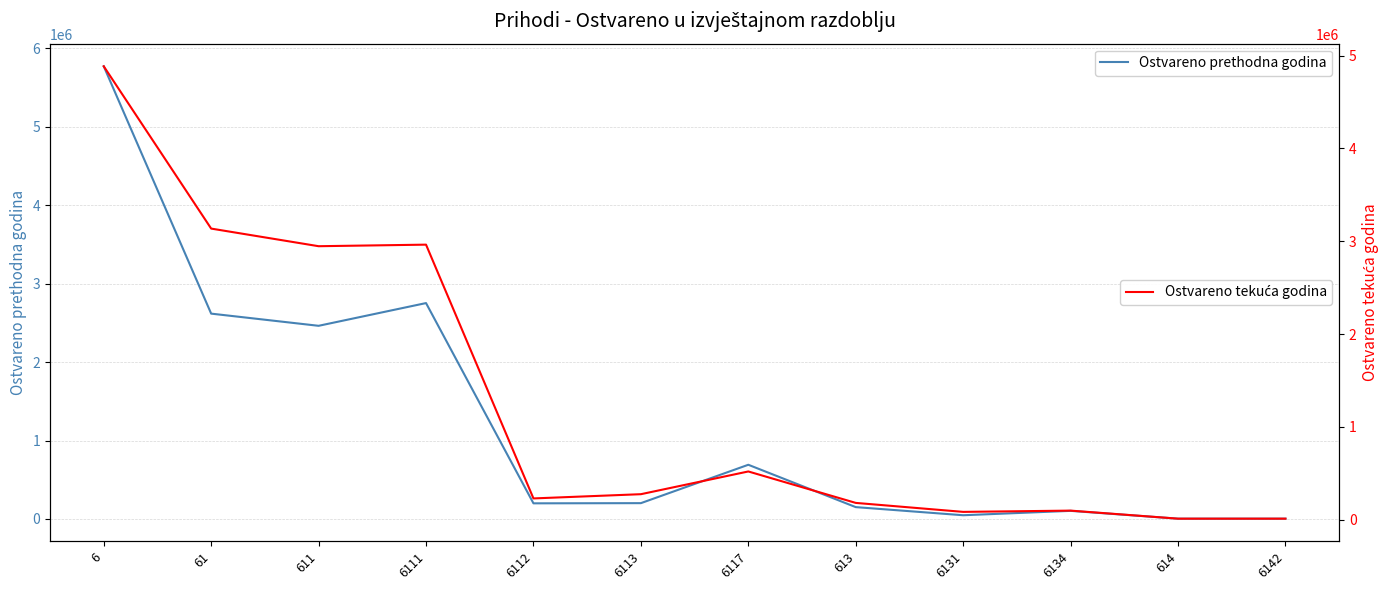

List the series in order of their overall mean, lowest first.

Ostvareno prethodna godina, Ostvareno tekuća godina